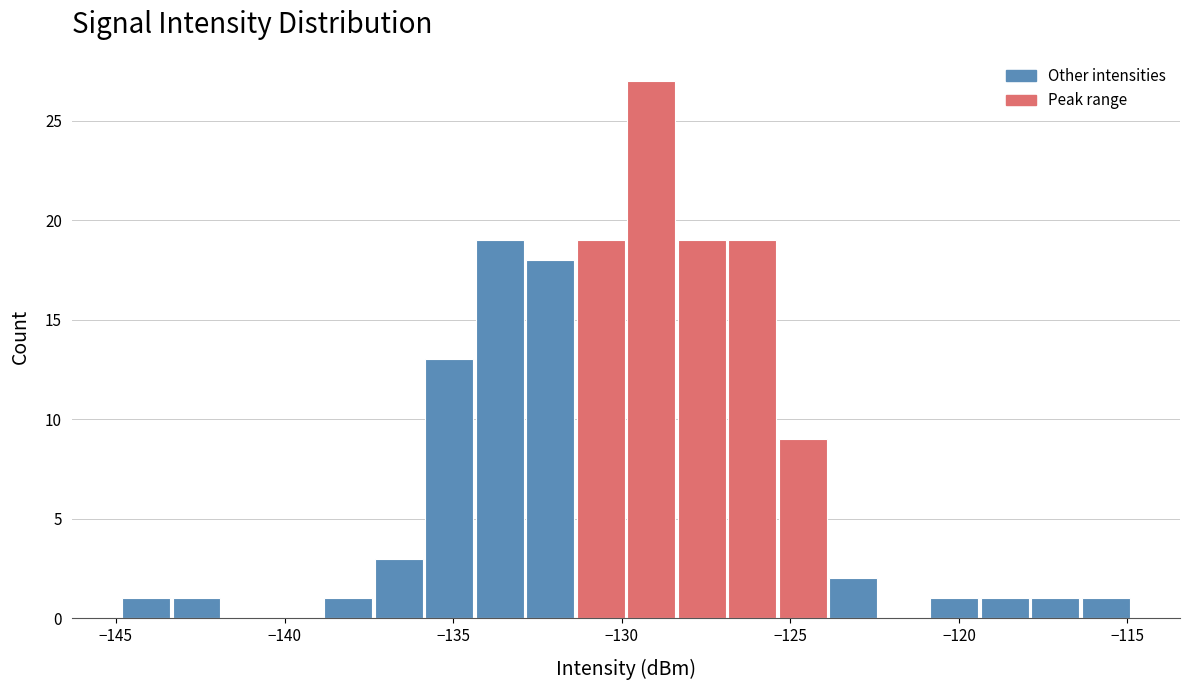

Around what value on the x-axis is the tallest bar? Give the approximate position of its centre, as read against the axis.

-129.0